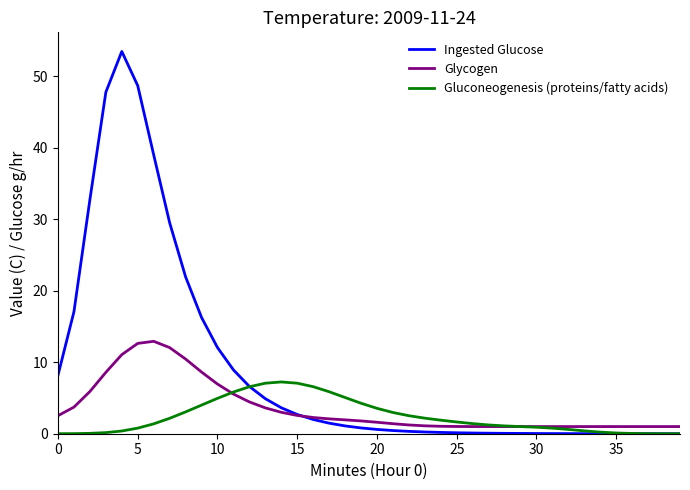

What is the highest value of the Glycogen series?

12.9